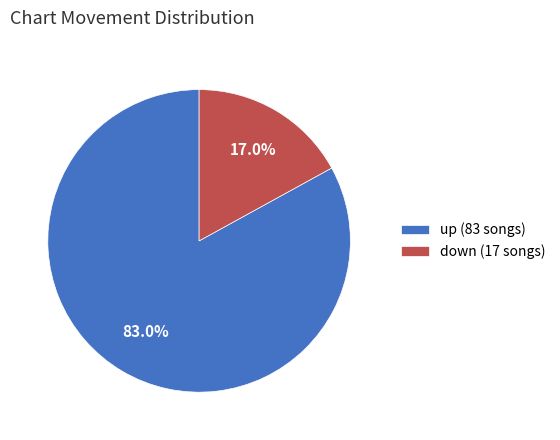

Does up represent more than half of the total?

Yes